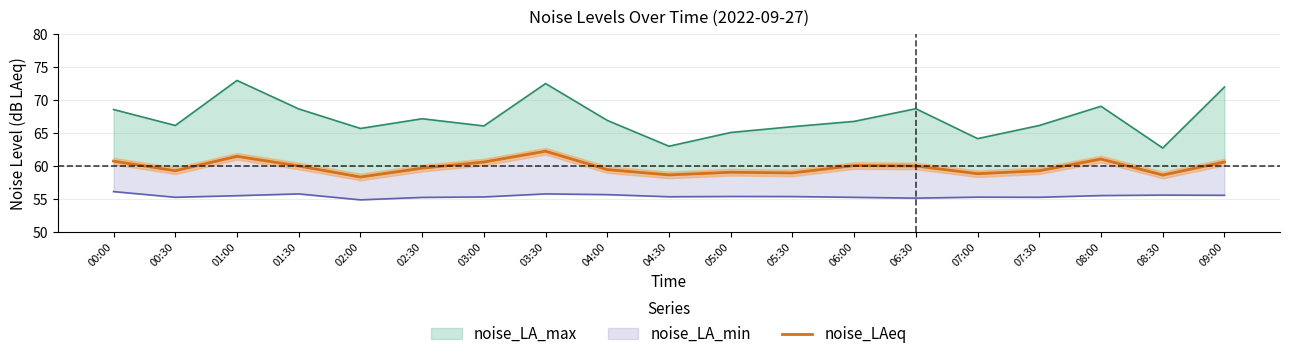

True or false: there are more than 2 points higher than both neighbors.

True